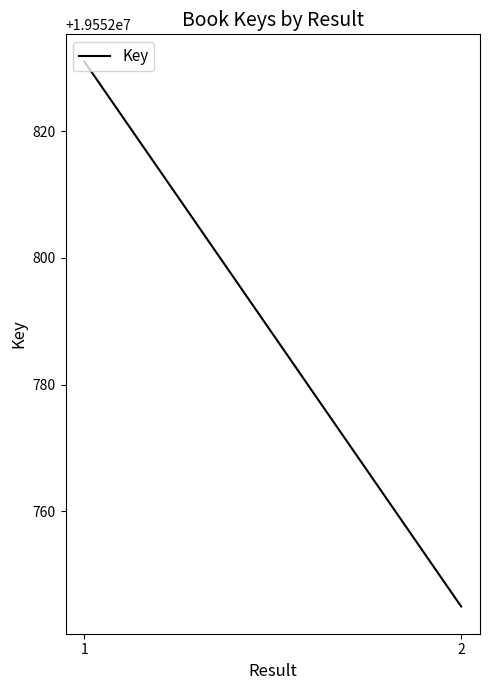

What is the change in value from 1 to 2?

-86